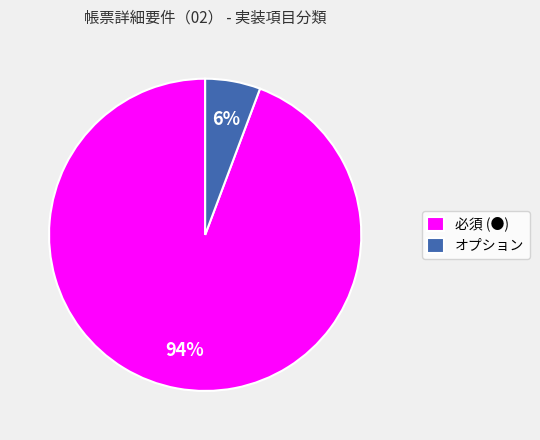

Combined, do オプション and 必須 (●) account for over 50%?

Yes